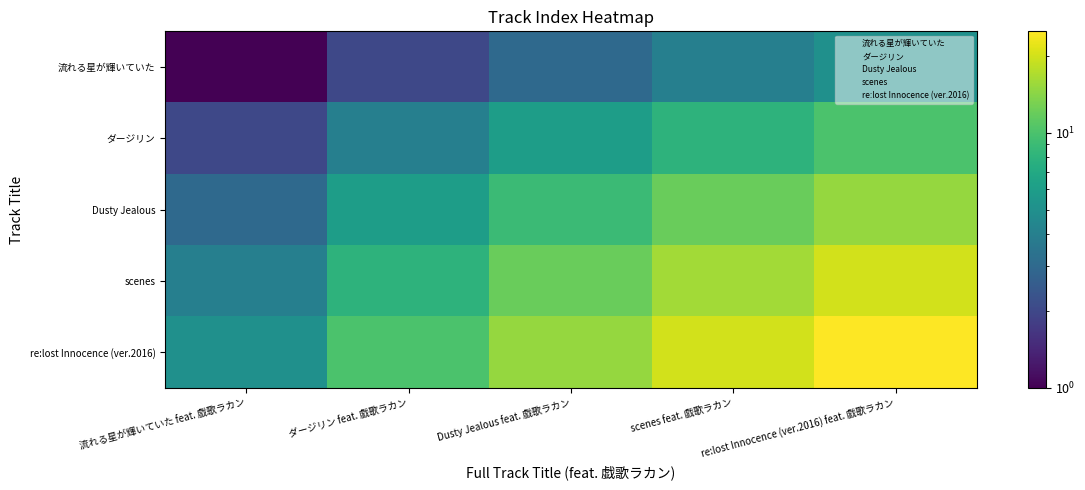

Rank the series by their maximum value, from lowest to highest.

流れる星が輝いていた, ダージリン, Dusty Jealous, scenes, re:lost Innocence (ver.2016)